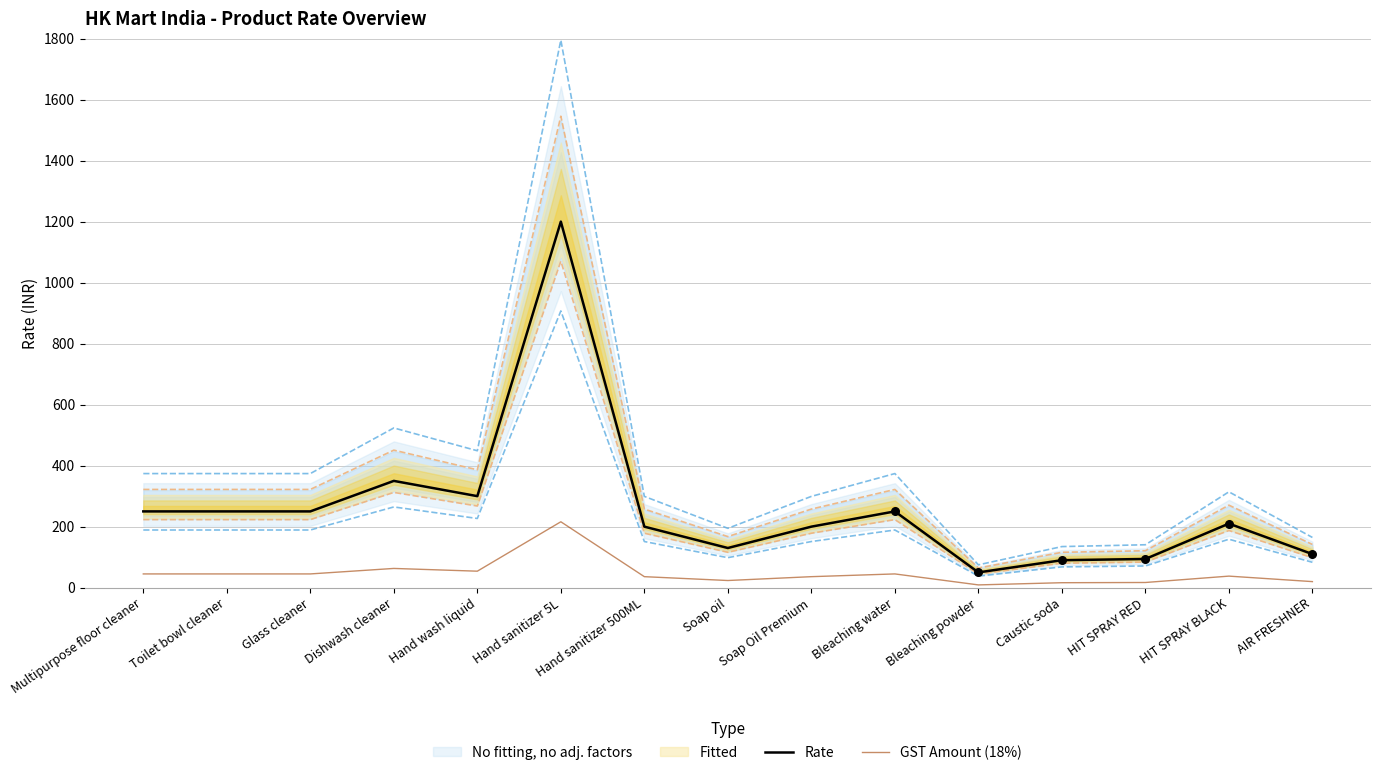

Is the value of Rate at Caustic soda greater than the value of GST Amount (18%) at HIT SPRAY BLACK?

Yes